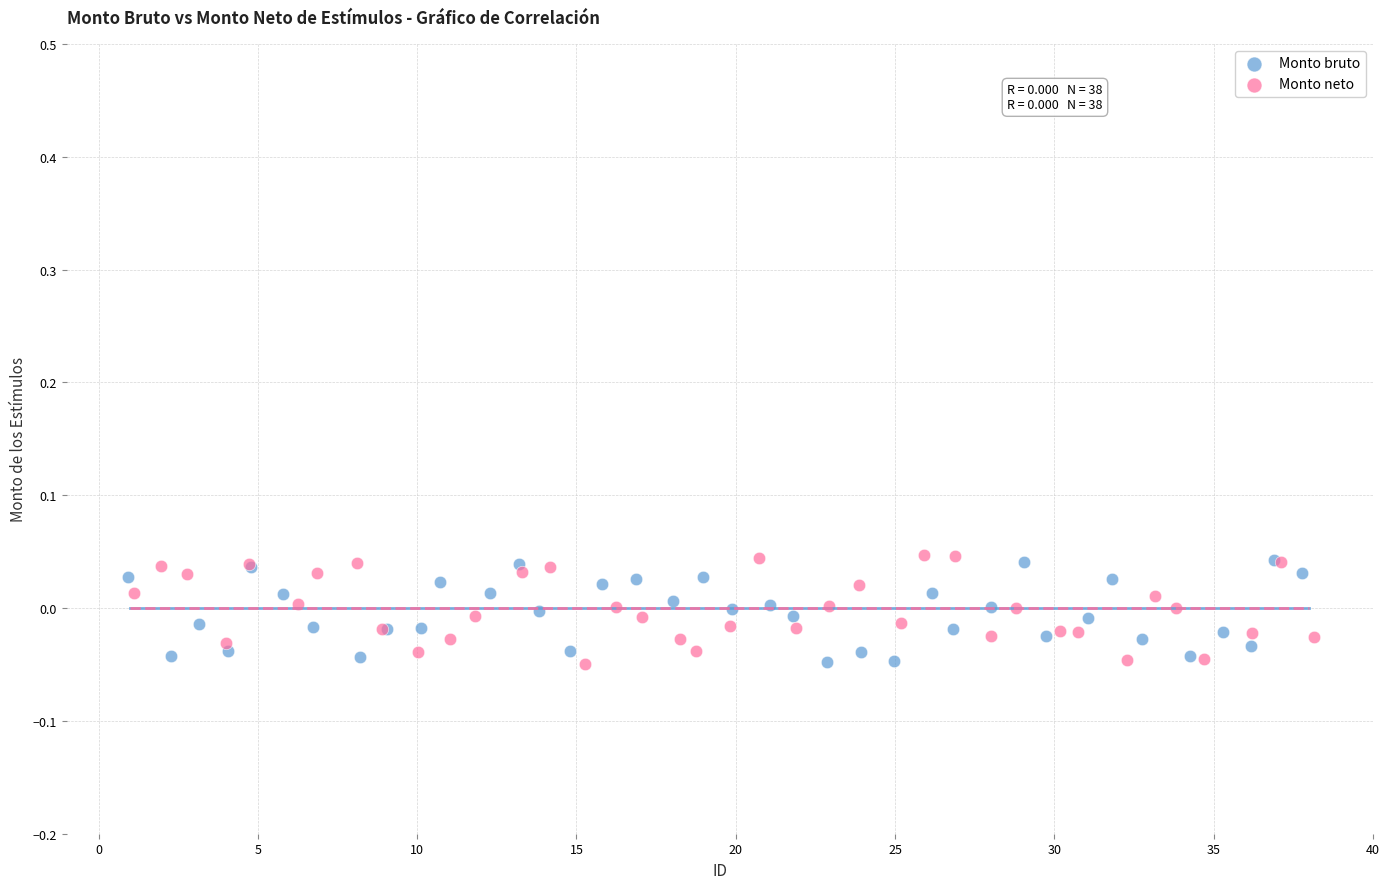

What are all the series names shown in the legend?

Monto bruto, Monto neto